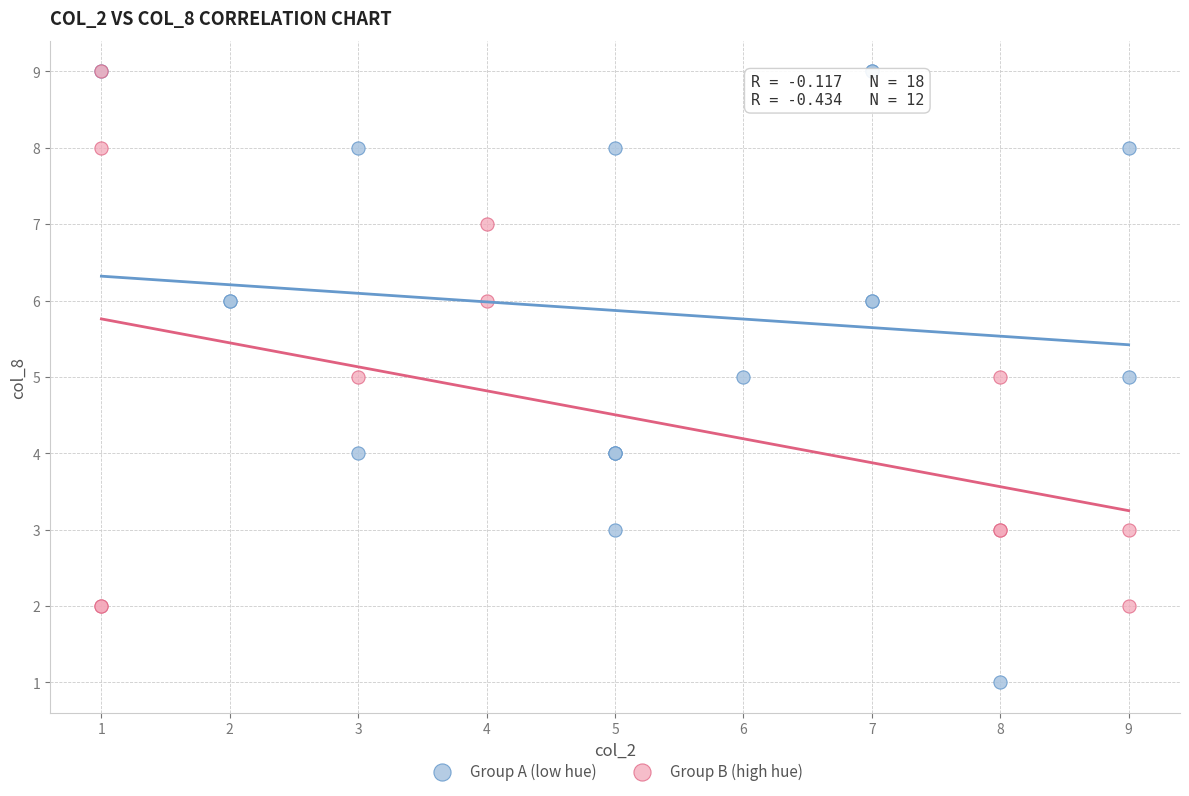

Which series has the widest spread of Y values?

Group A (low hue)